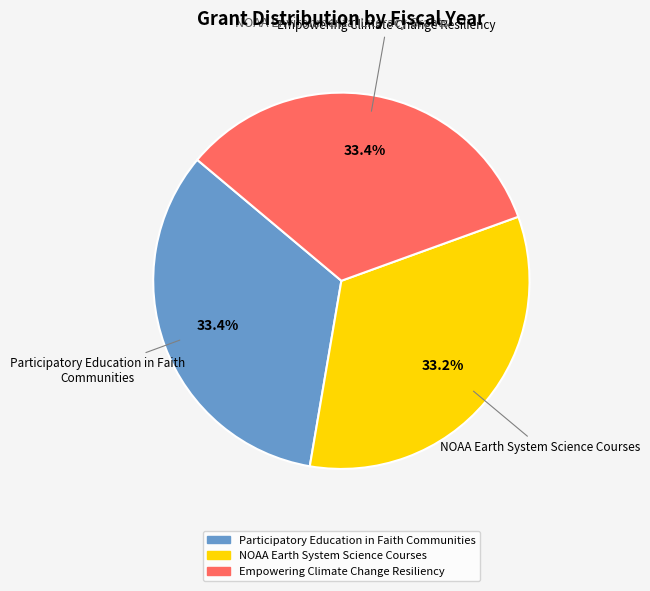

What percentage is NOT represented by Participatory Education in Faith Communities?

66.6%